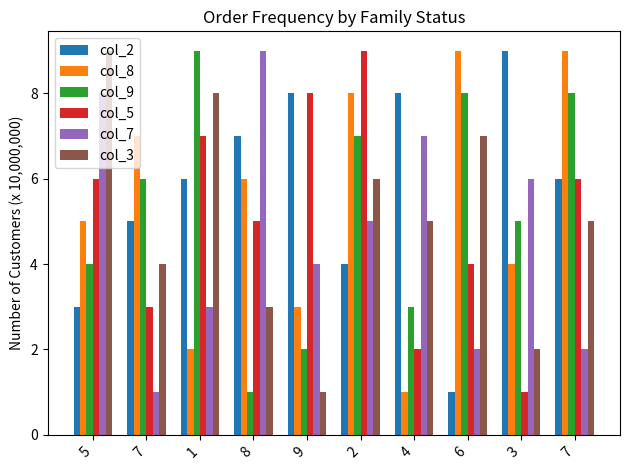

Which label corresponds to the smallest value in the chart?

6